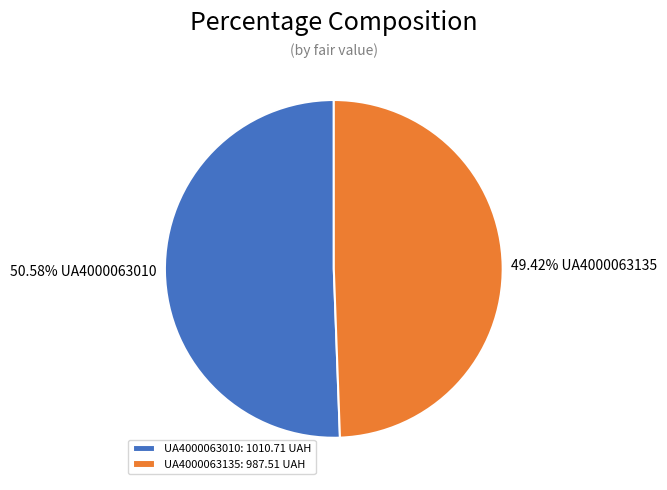

How many segments does this pie chart have?

2